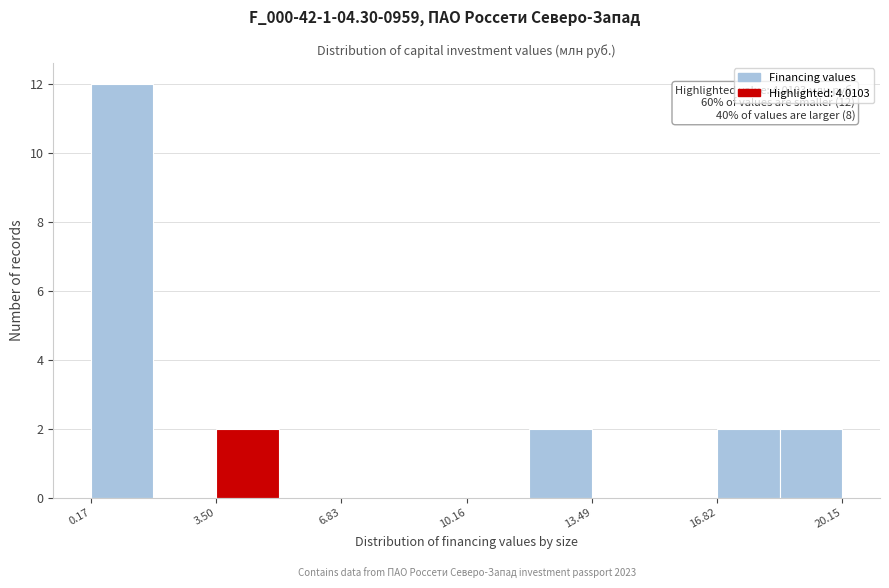

Read against the x-axis, roughly where is the centre of the tallest bar?

1.0